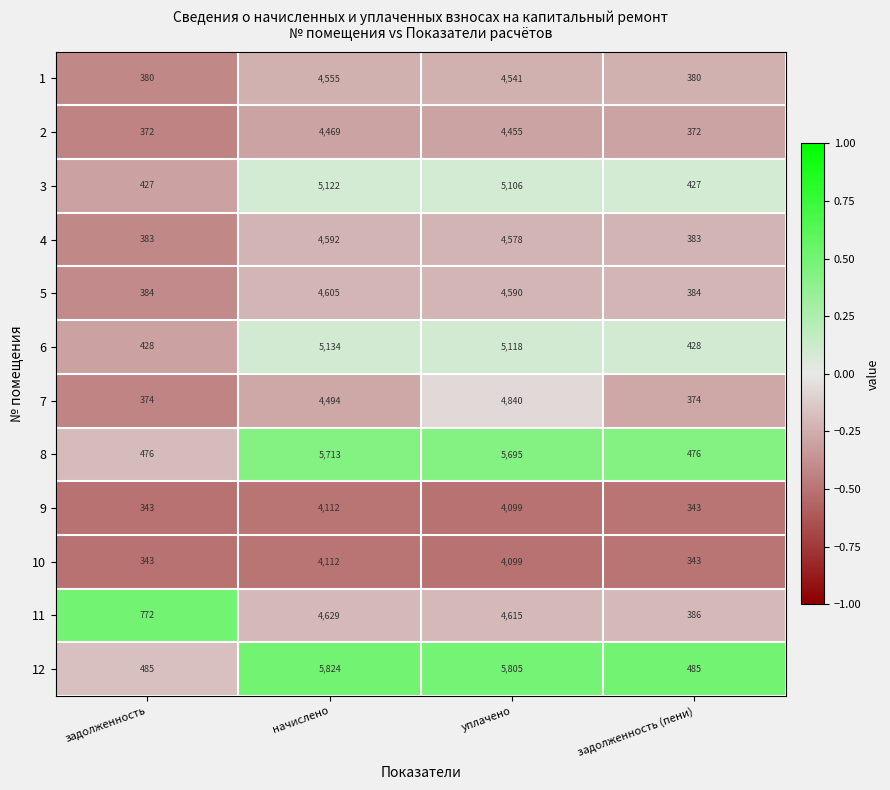

The 9 series shows 343 at задолженность. True or false?

True